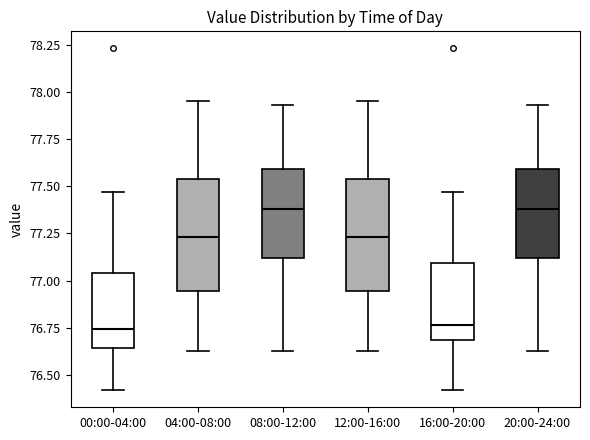

Reading left to right, read every box against the y-axis: the position of its median line, the range the box covers, and the ends of its whiskers. The values are not printed on the chart, so give them approximately, as read against the axis.

00:00-04:00: median 76.75, box 76.65 to 77.05, whiskers 76.40 to 77.45
04:00-08:00: median 77.25, box 76.95 to 77.55, whiskers 76.65 to 77.95
08:00-12:00: median 77.40, box 77.10 to 77.60, whiskers 76.65 to 77.95
12:00-16:00: median 77.25, box 76.95 to 77.55, whiskers 76.65 to 77.95
16:00-20:00: median 76.75, box 76.70 to 77.10, whiskers 76.40 to 77.45
20:00-24:00: median 77.40, box 77.10 to 77.60, whiskers 76.65 to 77.95